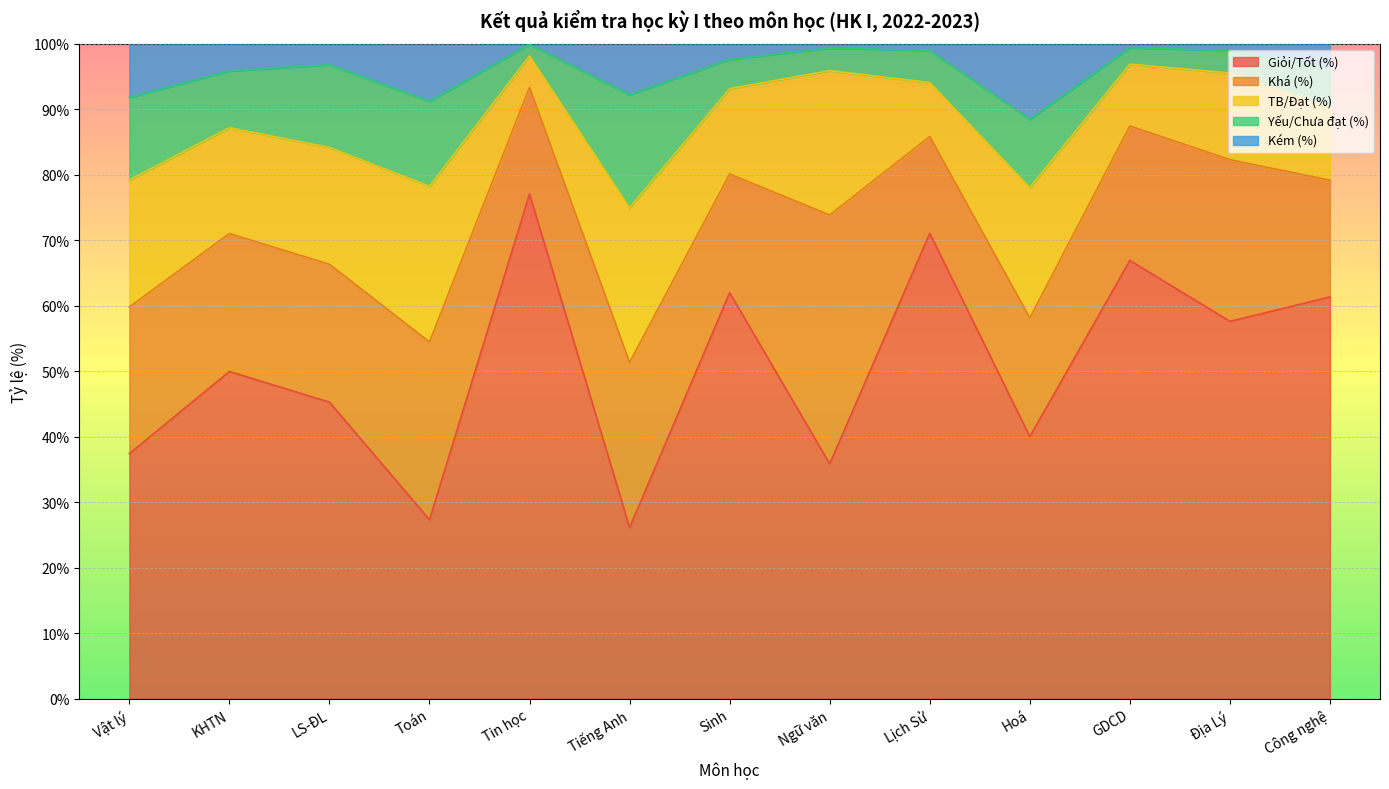

What is the total value across all series at Vật lý?

100.0